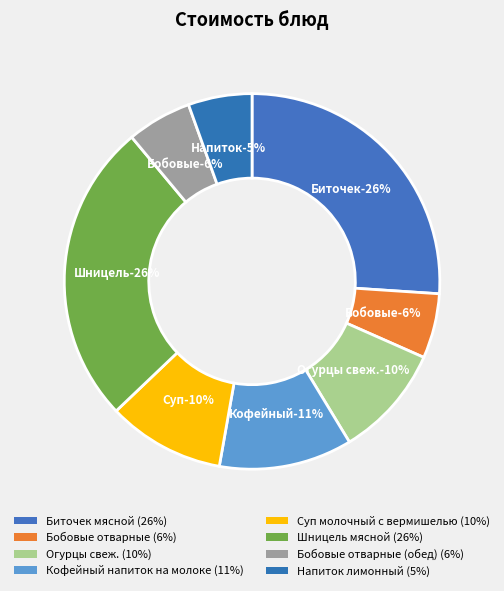

Is the sum of Шницель мясной and Напиток лимонный greater than half?

No